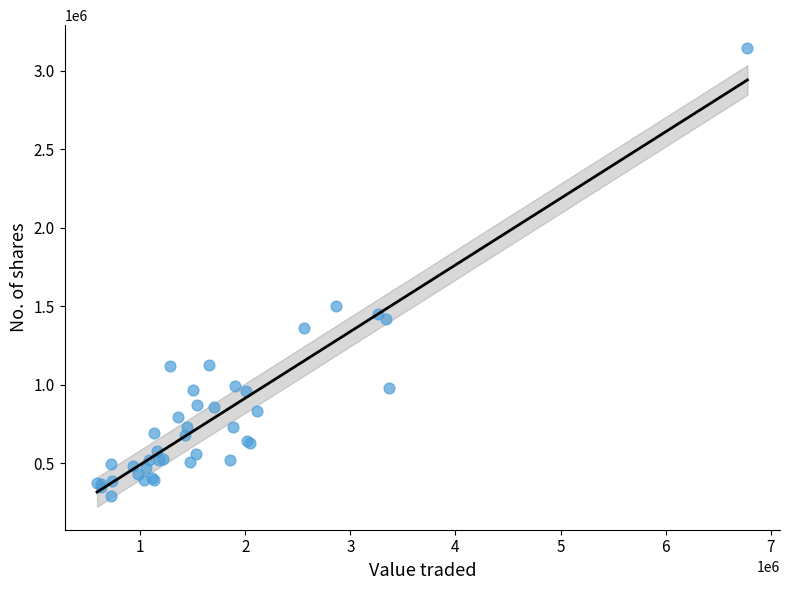

What Y value in the scatter plot is closest to 1720001?

1501880